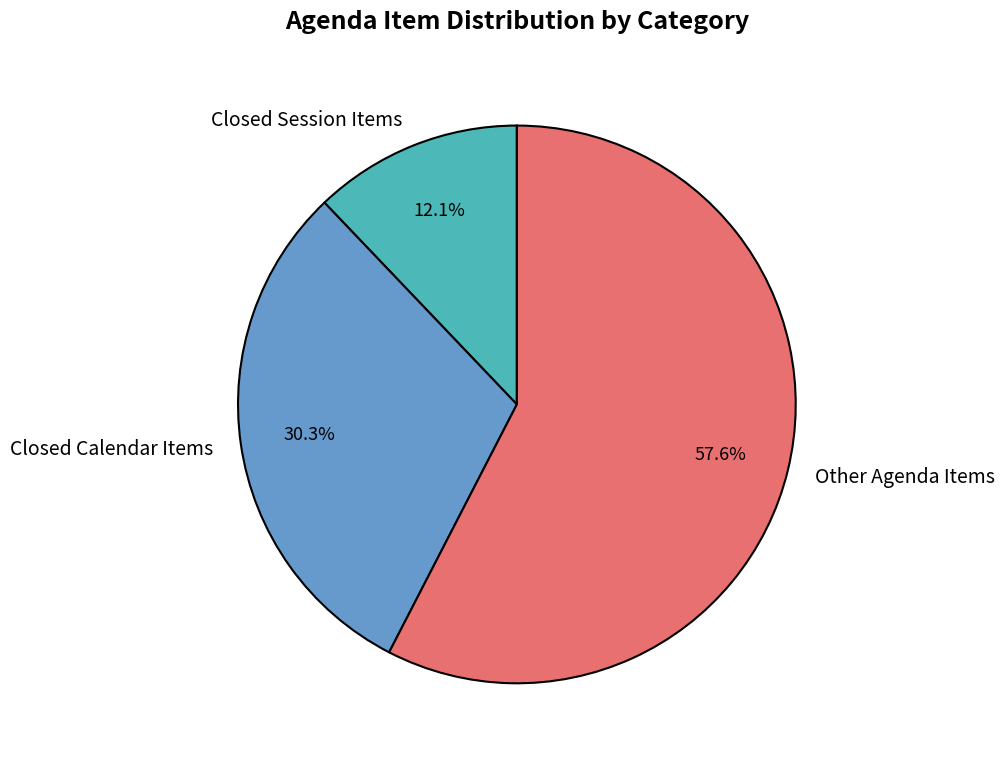

What is the ratio of the value at Closed Calendar Items to the value at Other Agenda Items?

0.5